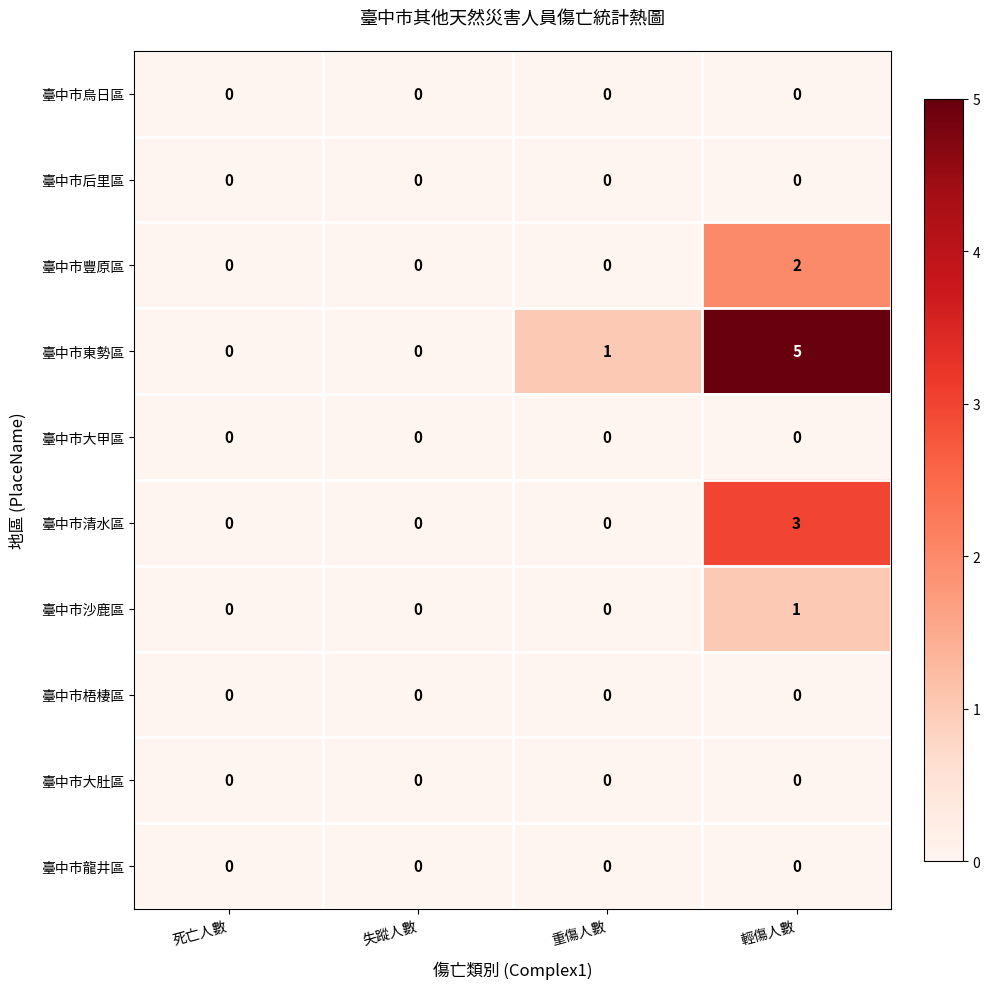

At which category is the sum across all series the highest?

輕傷人數